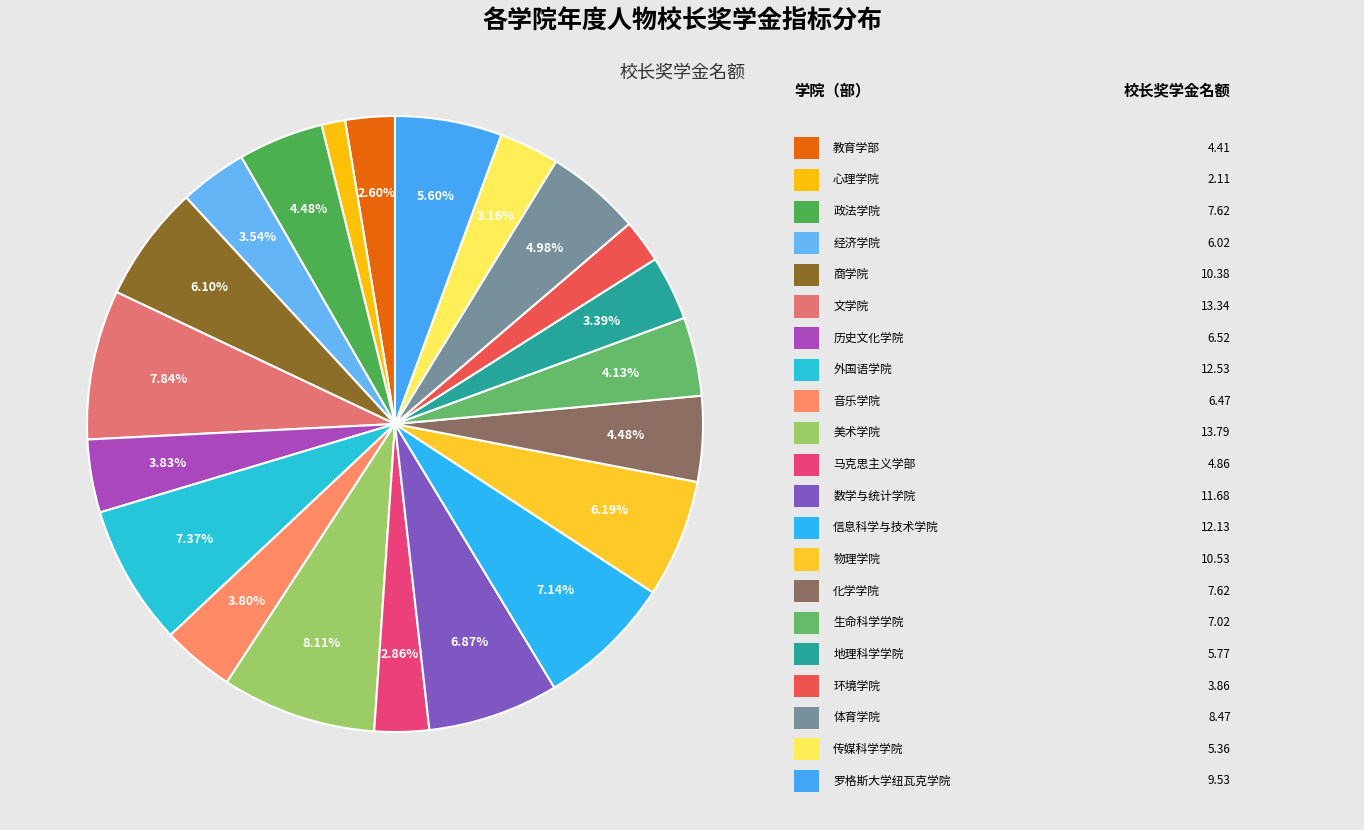

Rank the categories by value from highest to lowest.

美术学院, 文学院, 外国语学院, 信息科学与技术学院, 数学与统计学院, 物理学院, 商学院, 罗格斯大学纽瓦克学院, 体育学院, 政法学院, 化学学院, 生命科学学院, 历史文化学院, 音乐学院, 经济学院, 地理科学学院, 传媒科学学院, 马克思主义学部, 教育学部, 环境学院, 心理学院